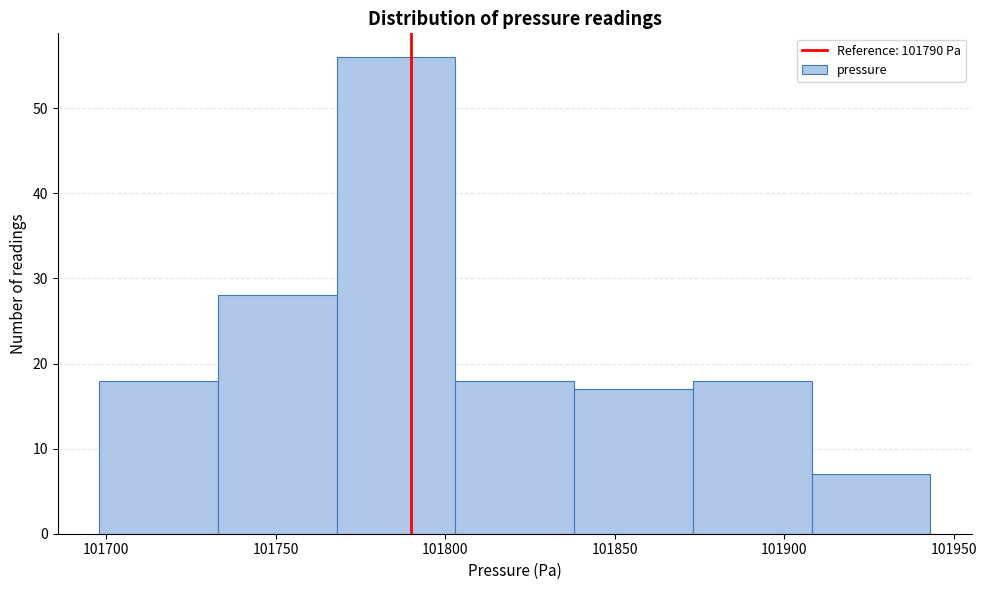

Which range on the x-axis has the tallest bar?

101768 to 101803